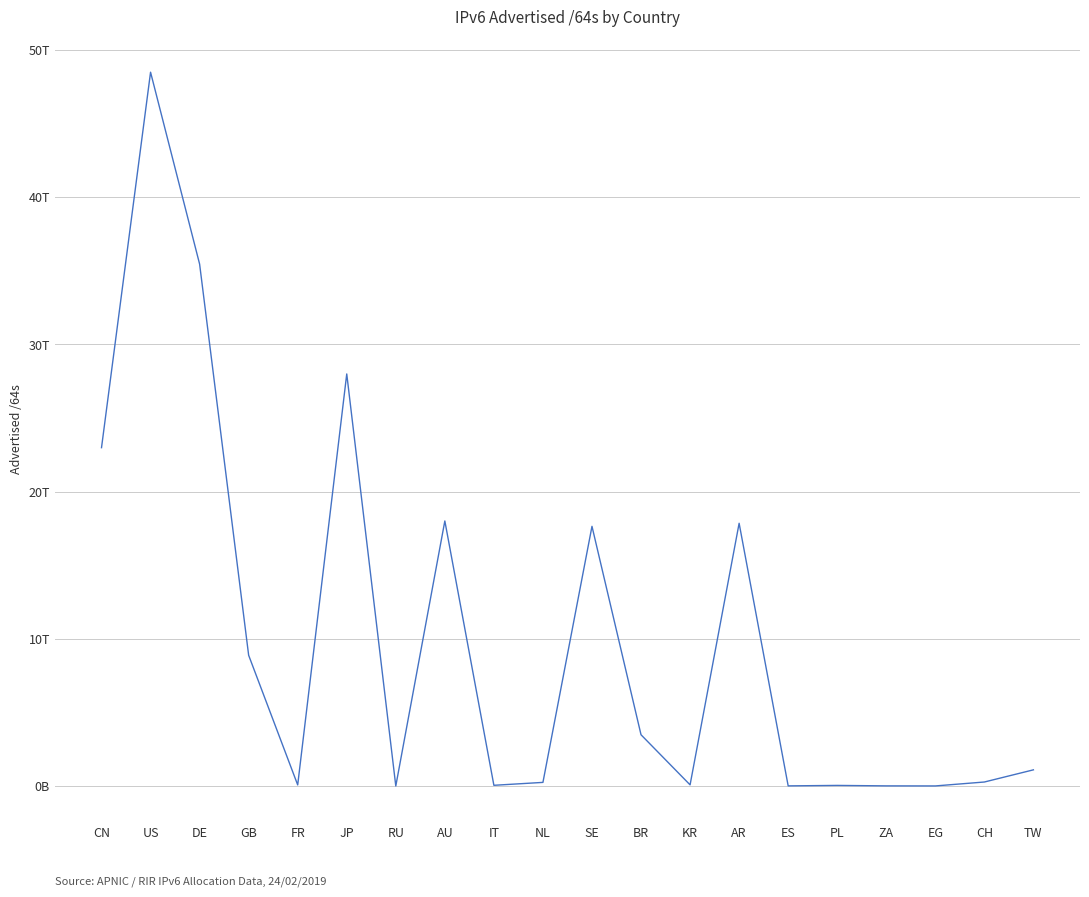

Where does the data first go above 1101216481280?

CN